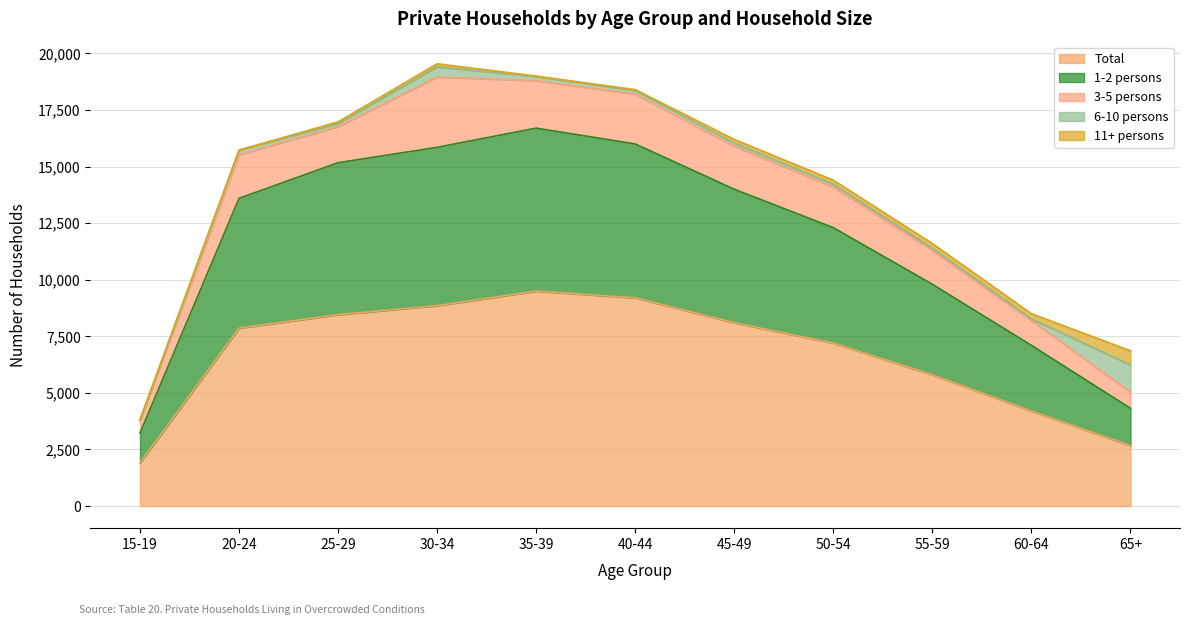

What is the maximum value shown in the chart?

9500